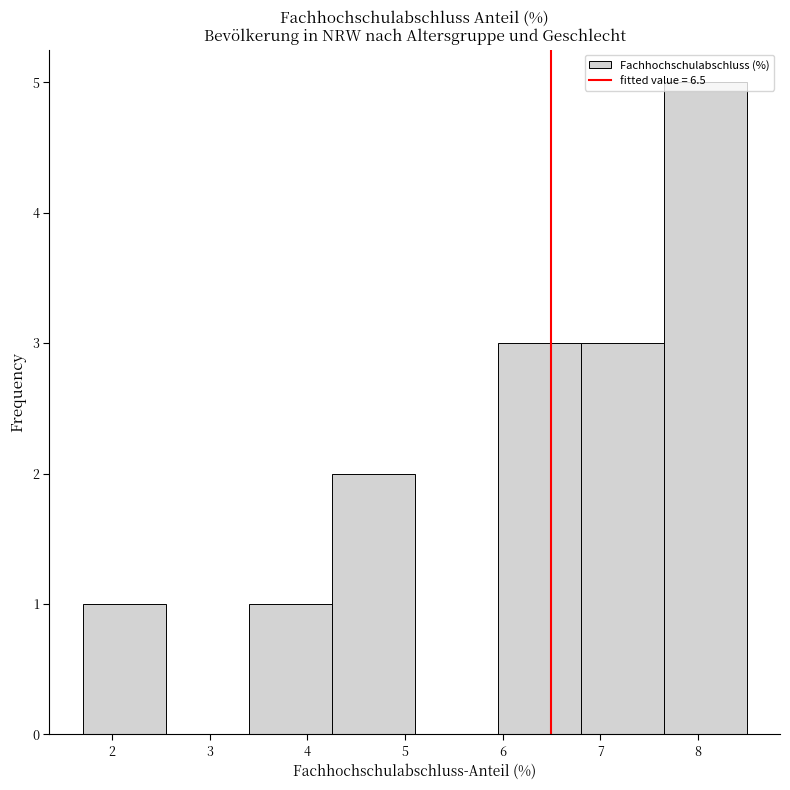

Reading left to right, transcribe this chart: for each bar, give the range it covers on the x-axis and its height. Neither the bar edges nor the heights are printed on the chart, so give them approximately, as read against the axes.

1.70 to 2.55: 1
2.55 to 3.40: 0
3.40 to 4.25: 1
4.25 to 5.10: 2
5.10 to 5.95: 0
5.95 to 6.80: 3
6.80 to 7.65: 3
7.65 to 8.50: 5